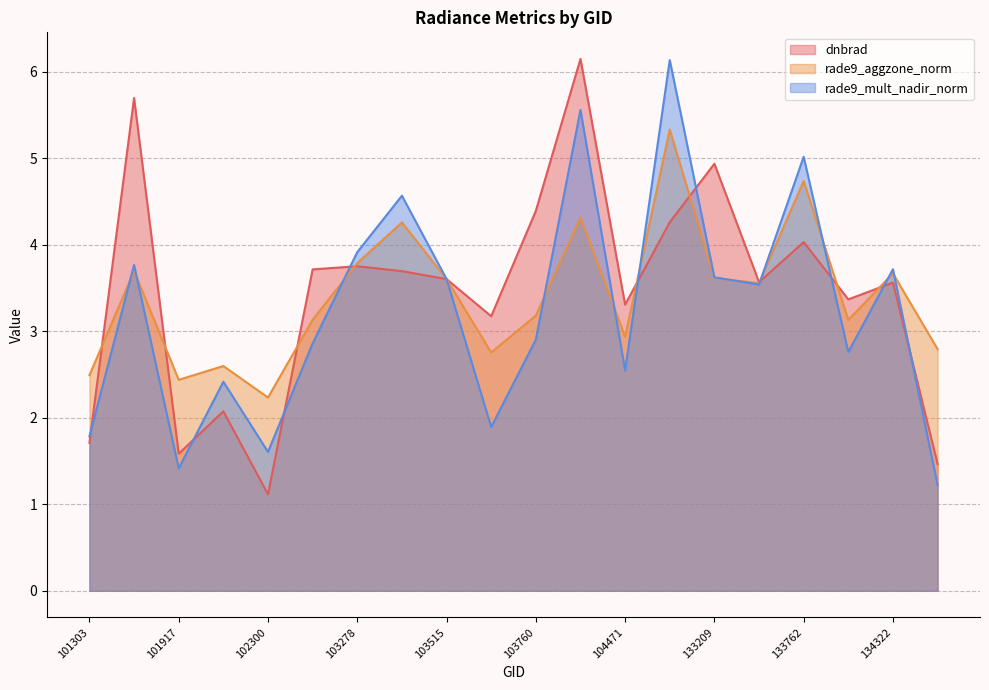

At which category is the sum across all series the highest?

103988